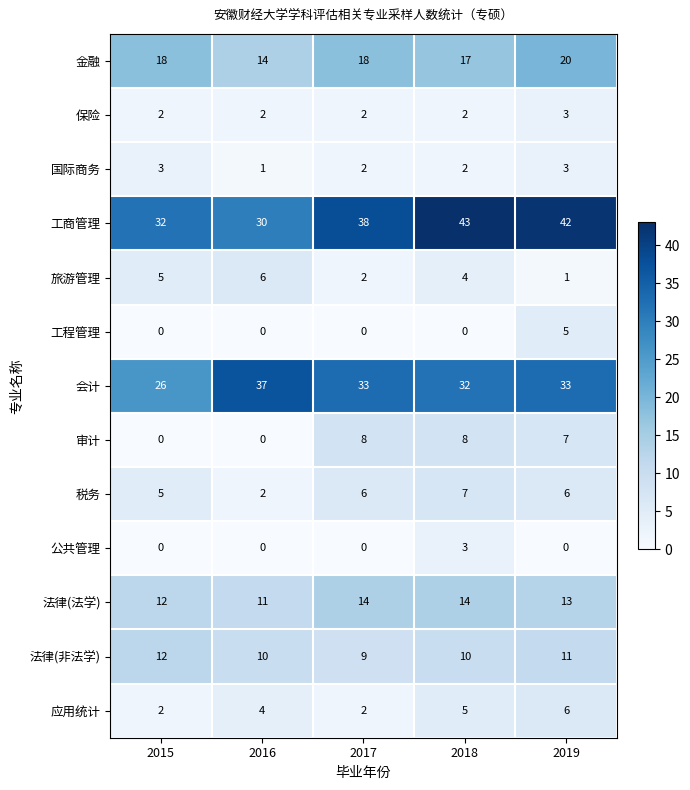

Between 2016 and 2019, which series saw the biggest shift?

工商管理